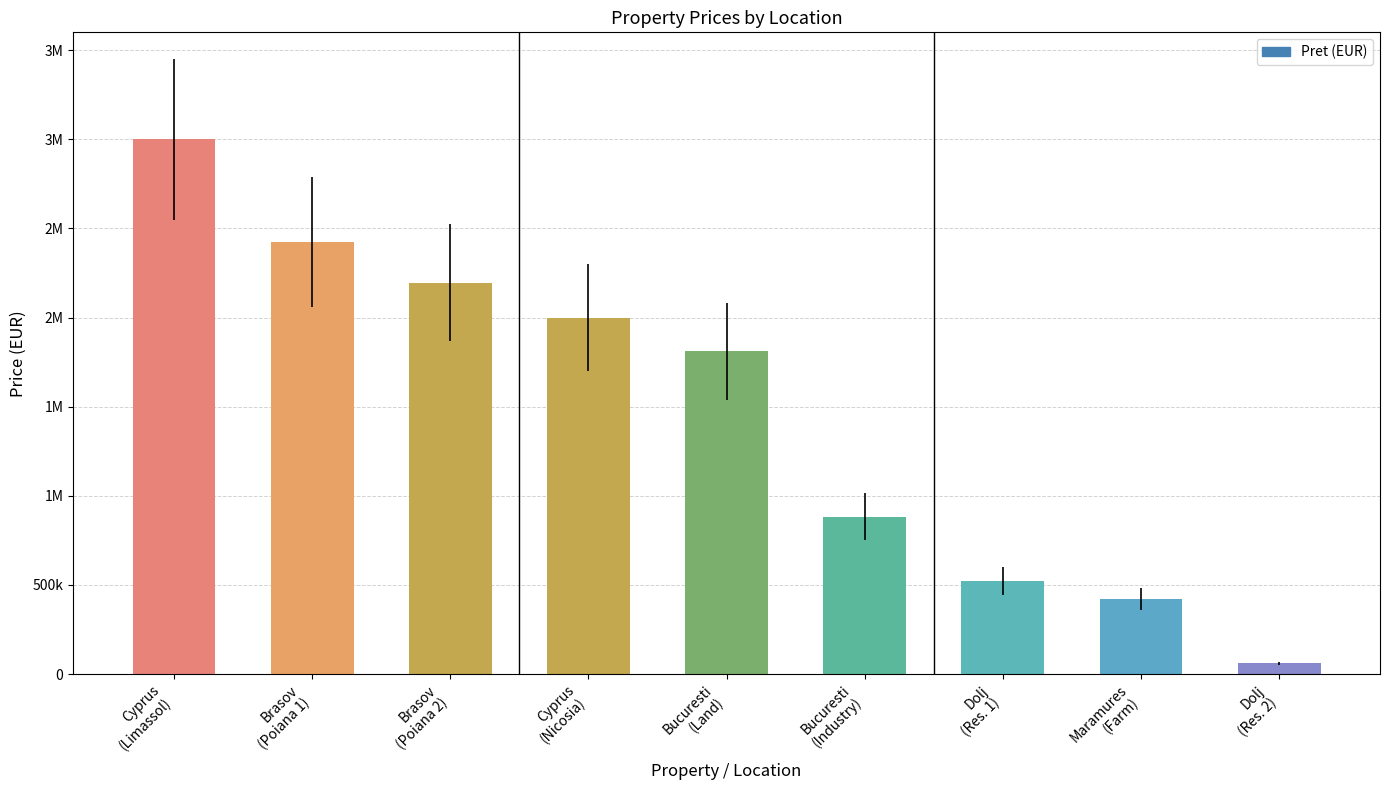

List the labels in order of value, largest first.

Cyprus
(Limassol), Brasov
(Poiana 1), Brasov
(Poiana 2), Cyprus
(Nicosia), Bucuresti
(Land), Bucuresti
(Industry), Dolj
(Res. 1), Maramures
(Farm), Dolj
(Res. 2)